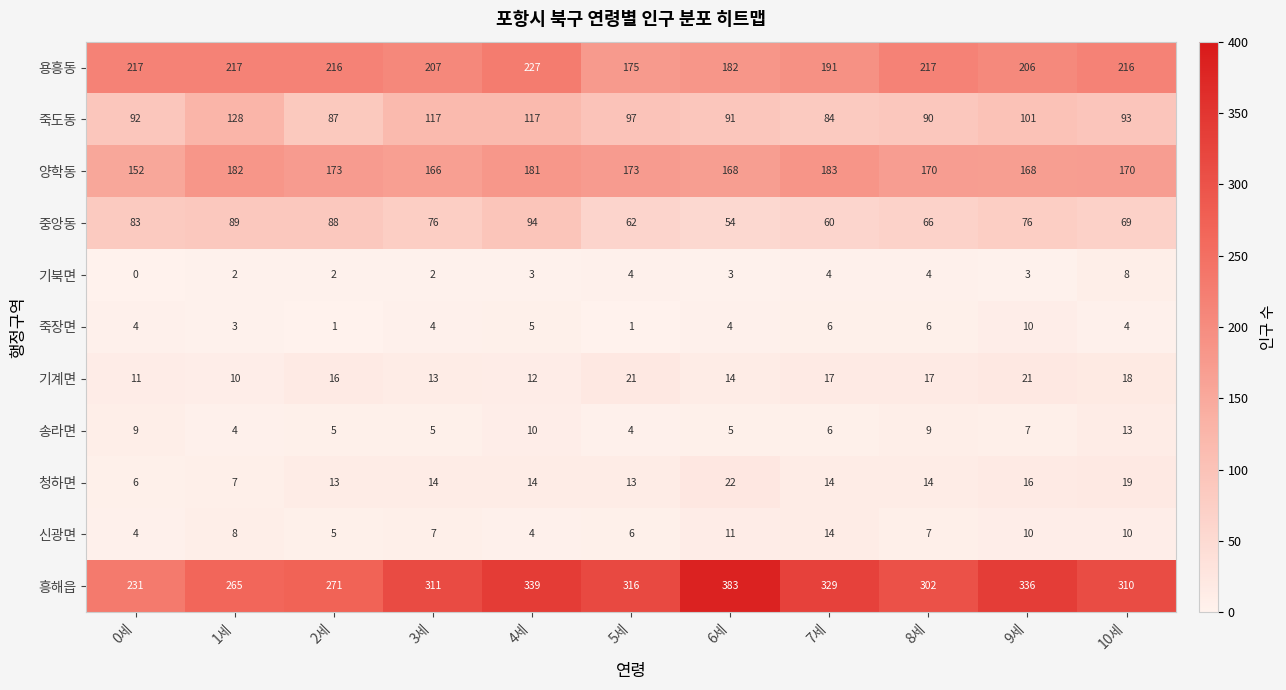

What is the difference between the highest and lowest values at 9세?

333